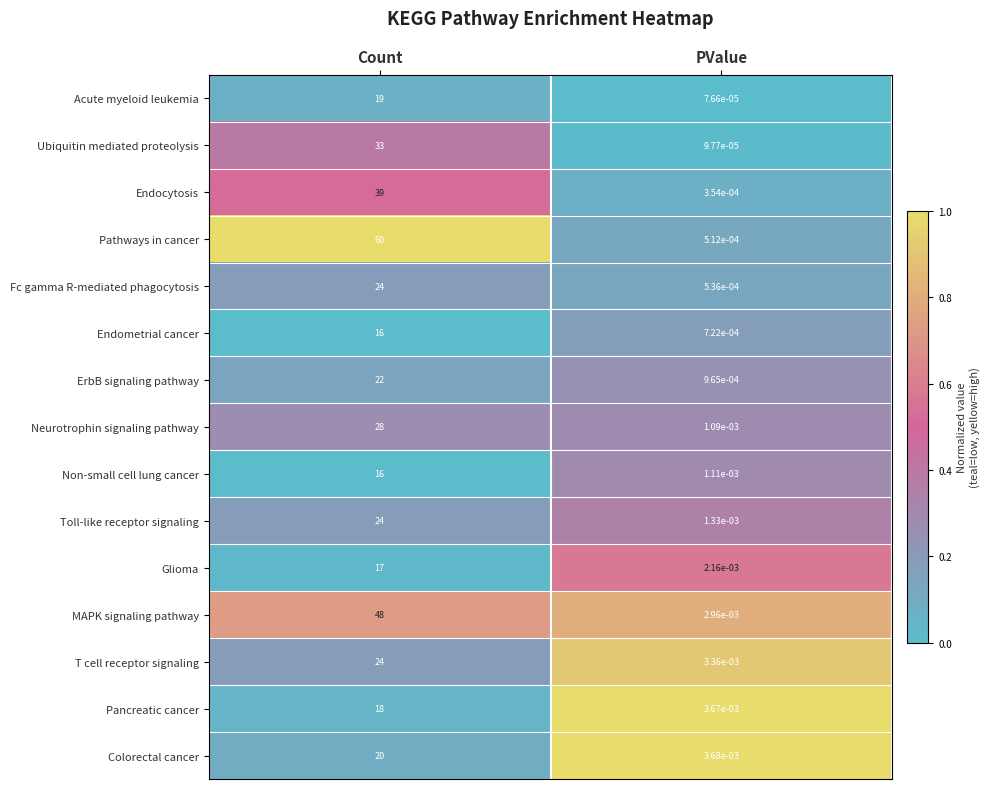

What is the difference between the highest and lowest values at Count?

44.0